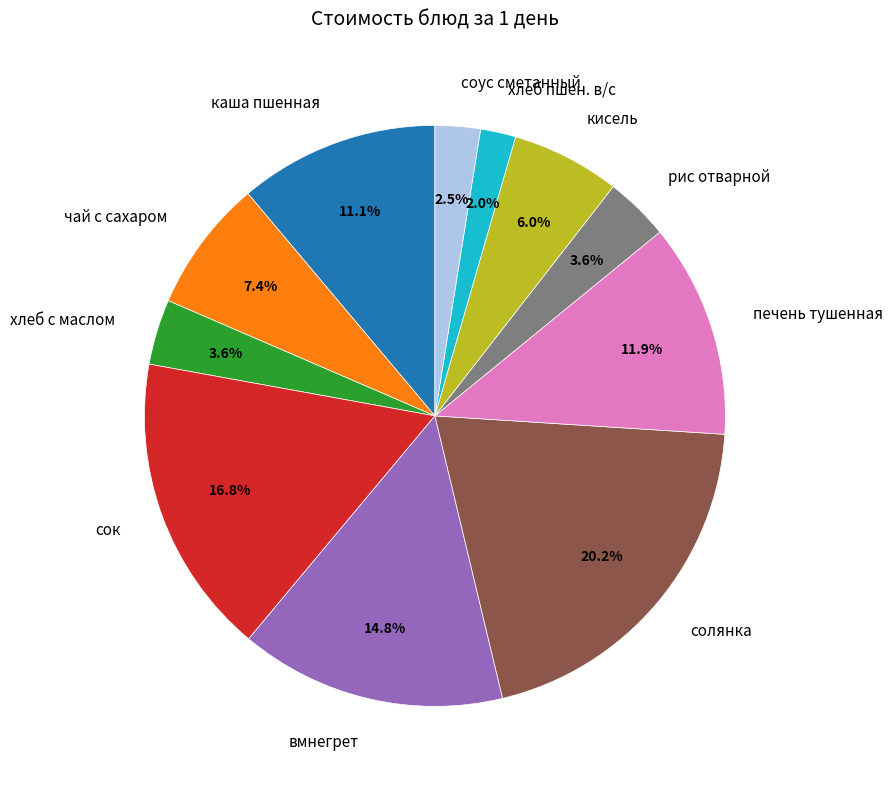

Which slice is the largest?

солянка